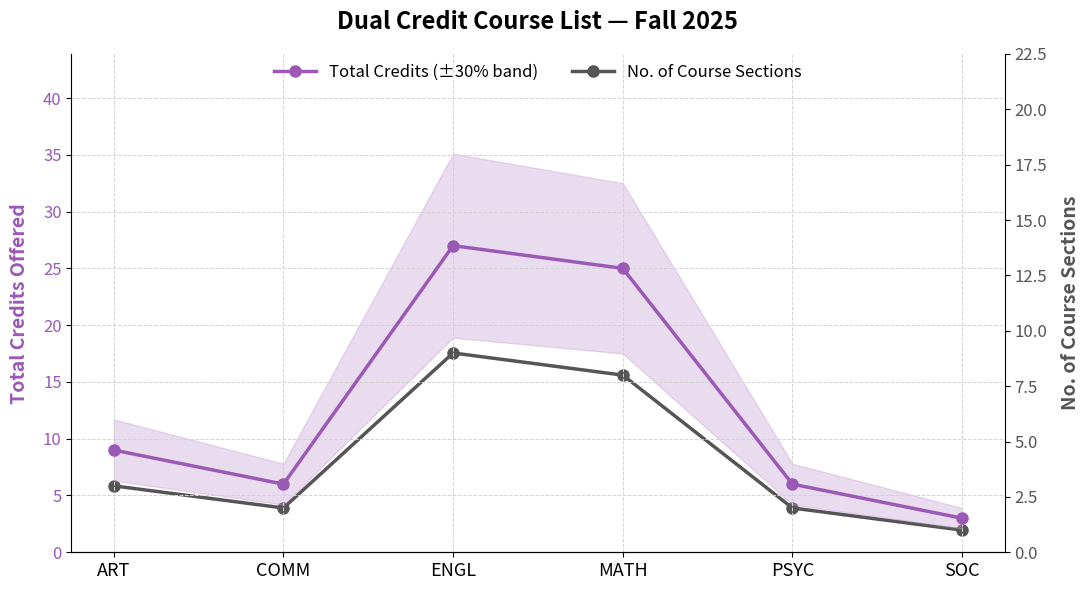

At which category does the chart reach its peak across all series?

ENGL